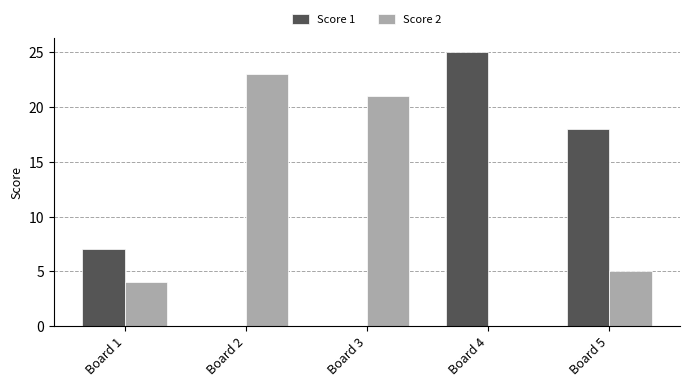

Are the bars grouped side by side (vs. stacked)?

Yes